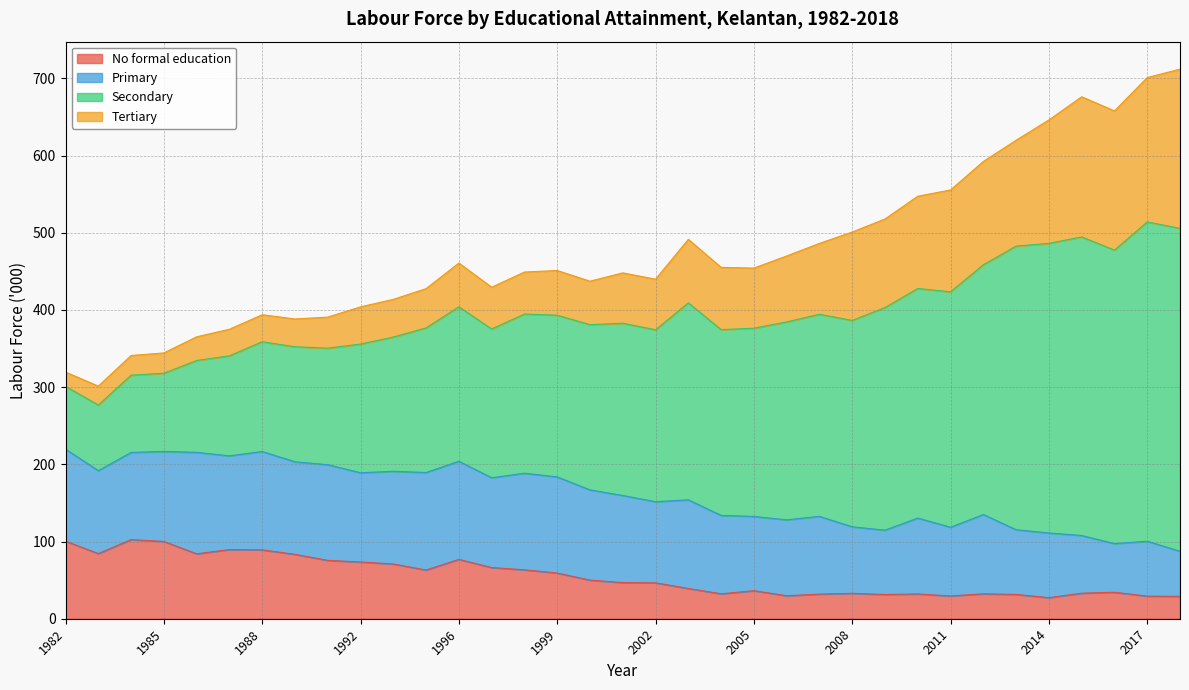

What is the total value across all series at 2008?

500.9